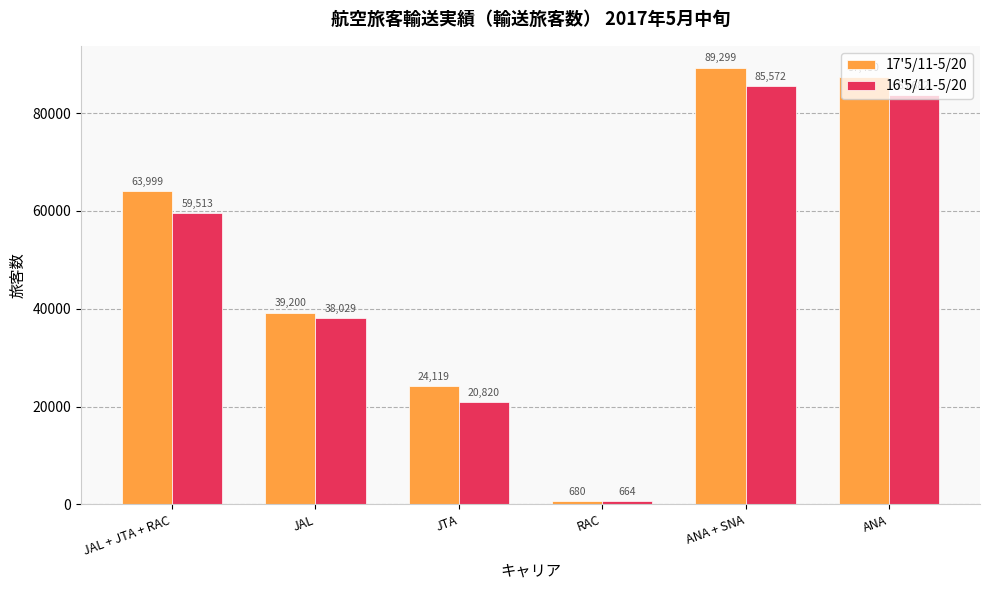

The value of 17'5/11-5/20 at JAL + JTA + RAC is 32409. True or false?

False